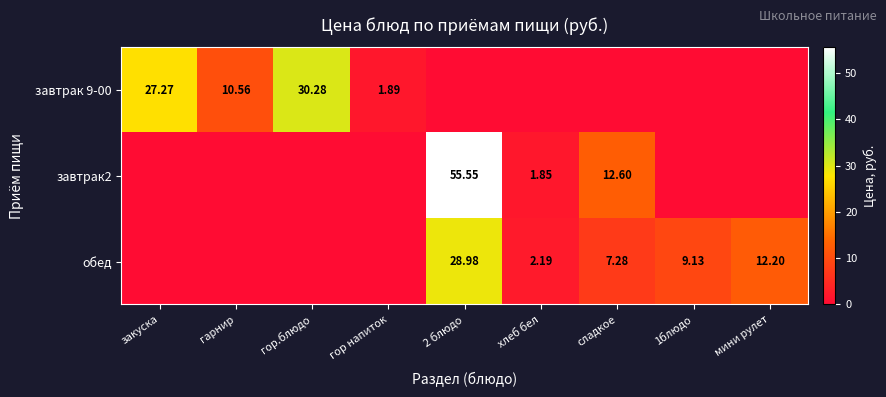

True or false: обед has a value of -20.1 at гор.блюдо.

False